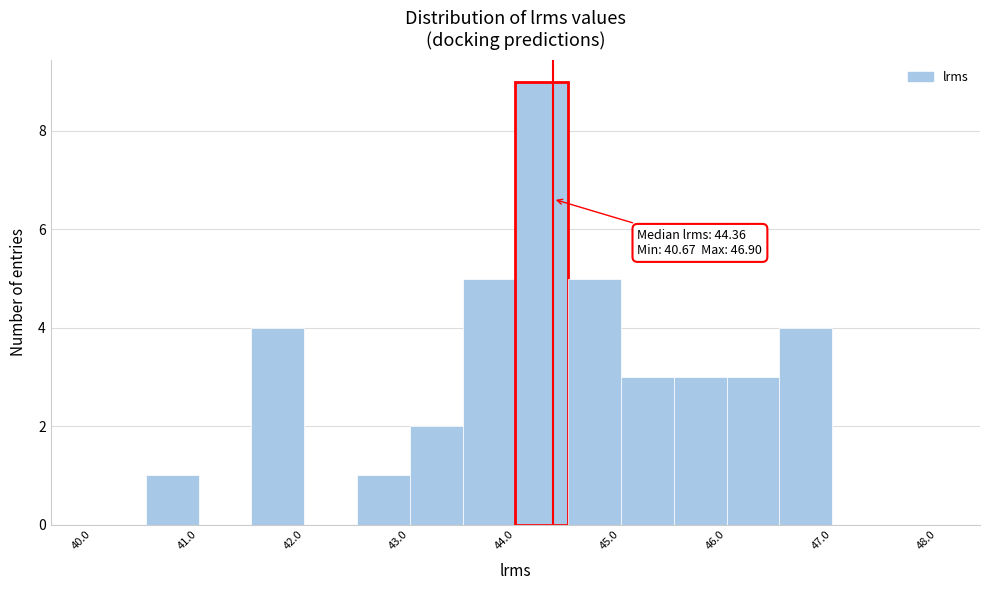

Which range on the x-axis has the tallest bar?

44.0 to 44.5